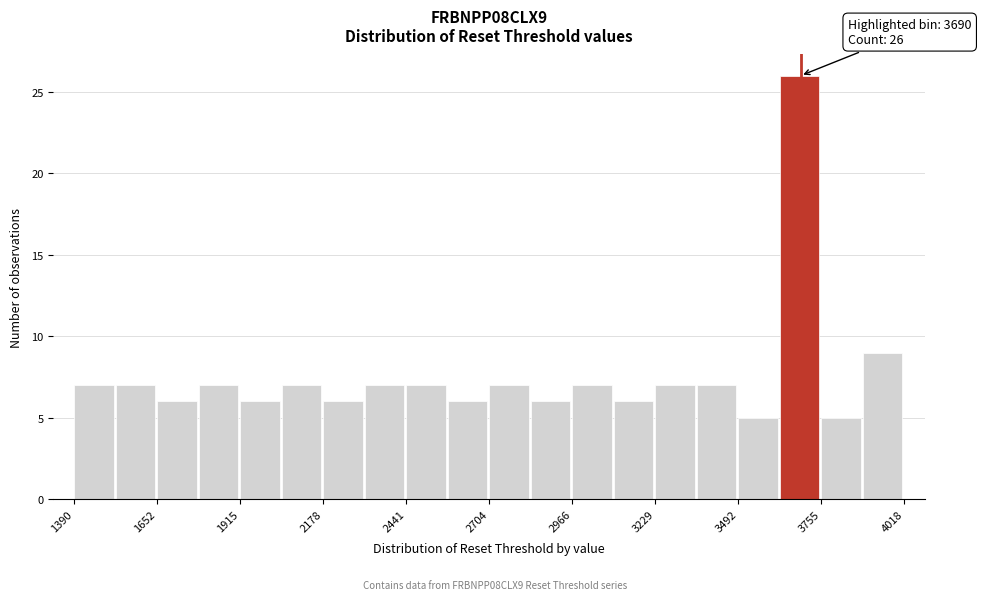

Read against the x-axis, roughly where is the centre of the tallest bar?

3700